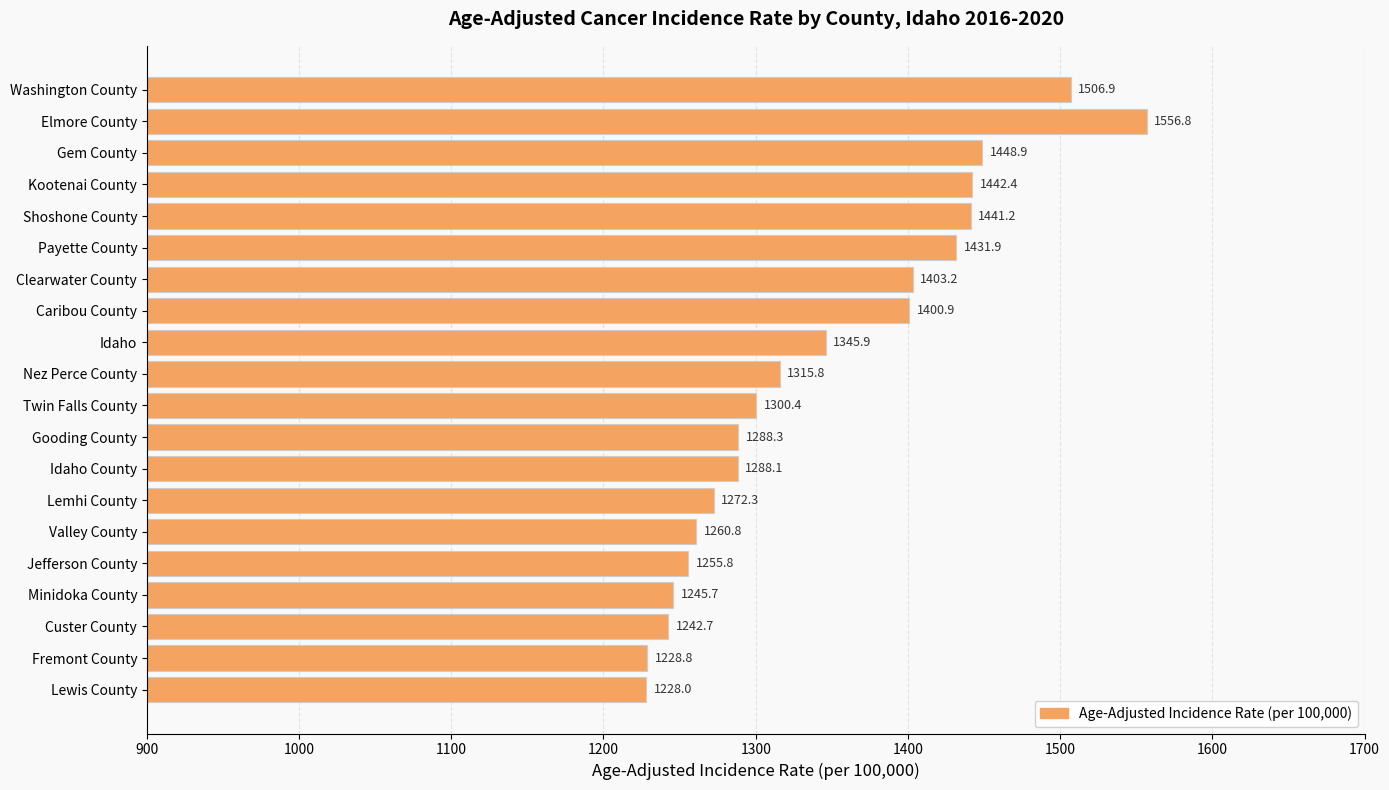

What is the change in value from Nez Perce County to Minidoka County?

-70.1